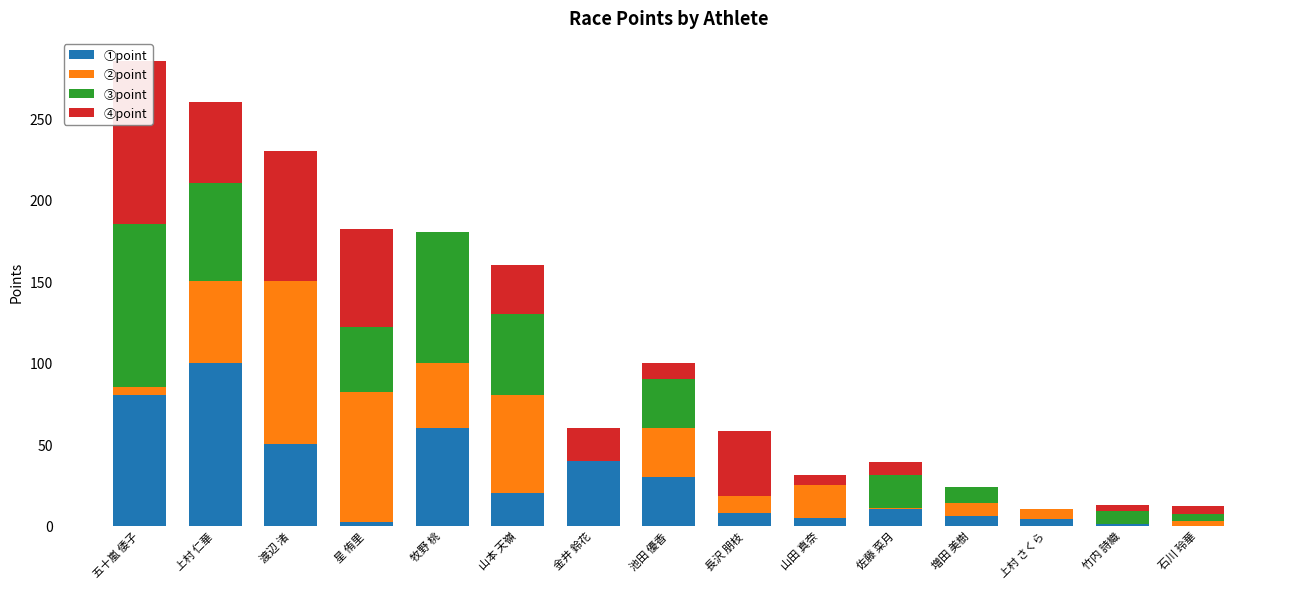

What position from the left is 増田 美樹?

12